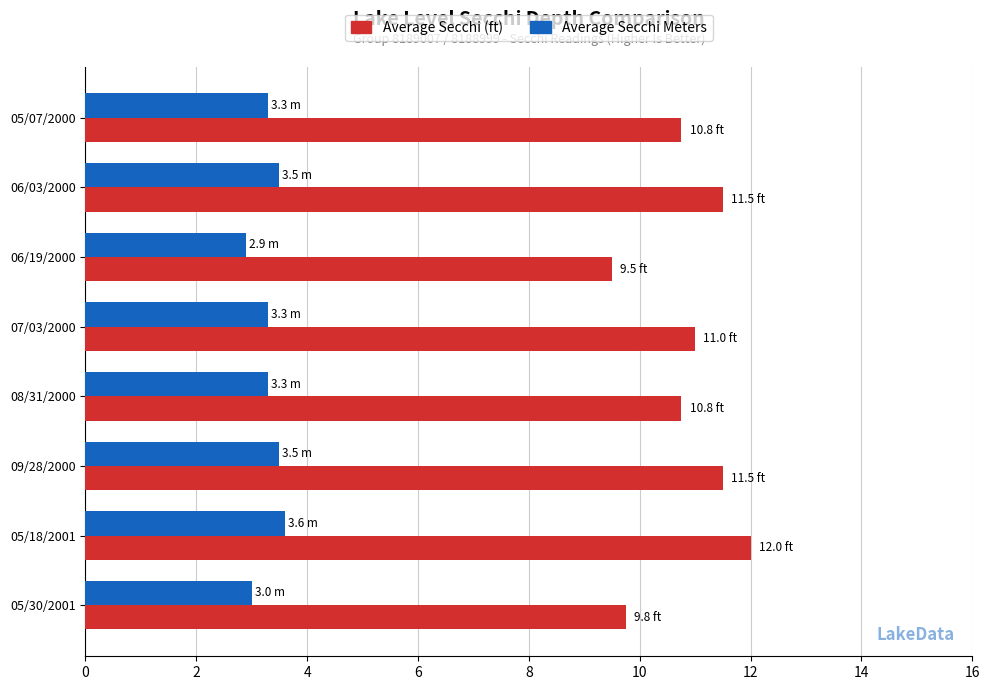

Which label corresponds to the largest value in the chart?

05/18/2001